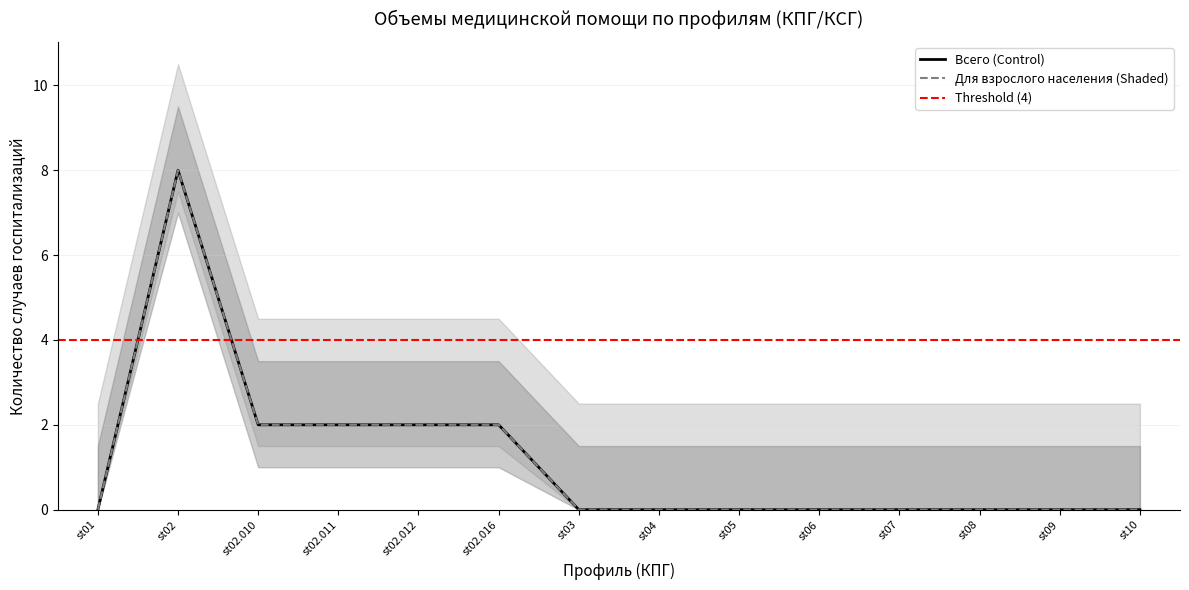

The Всего series shows 2 at st02.010. True or false?

True